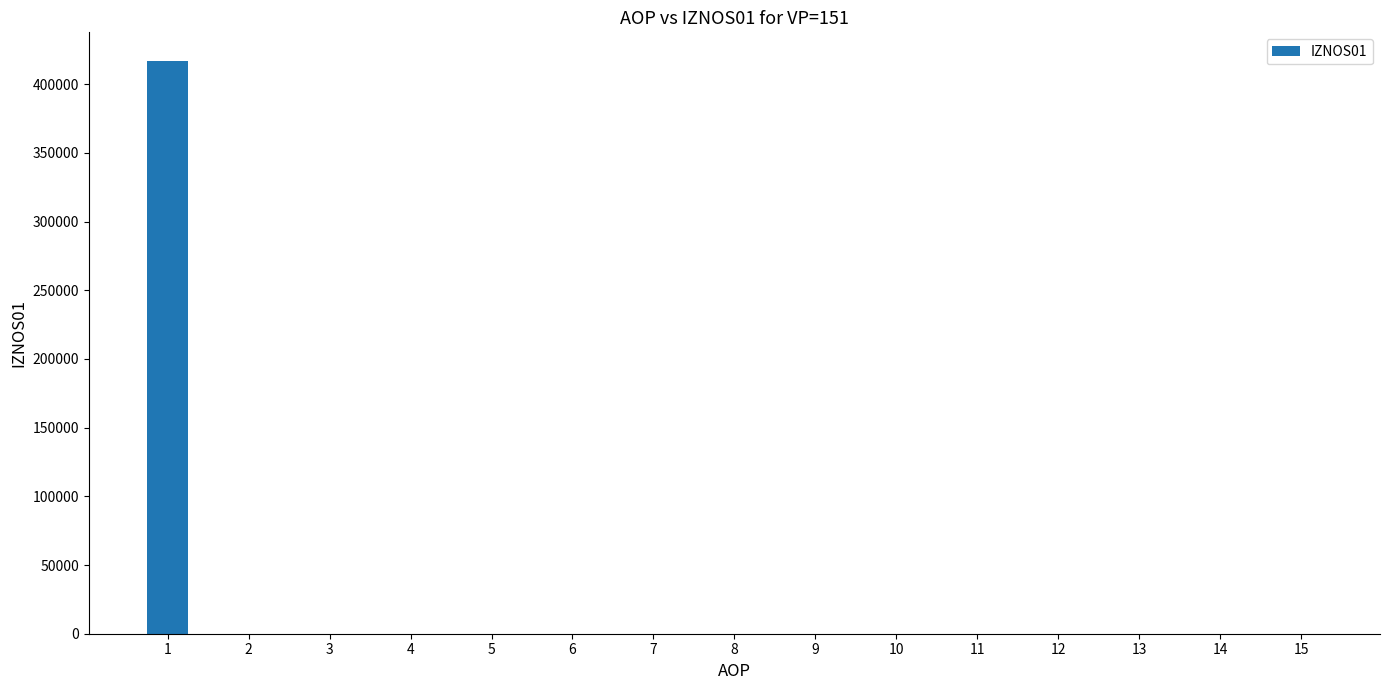

What is the greatest value displayed?

416952